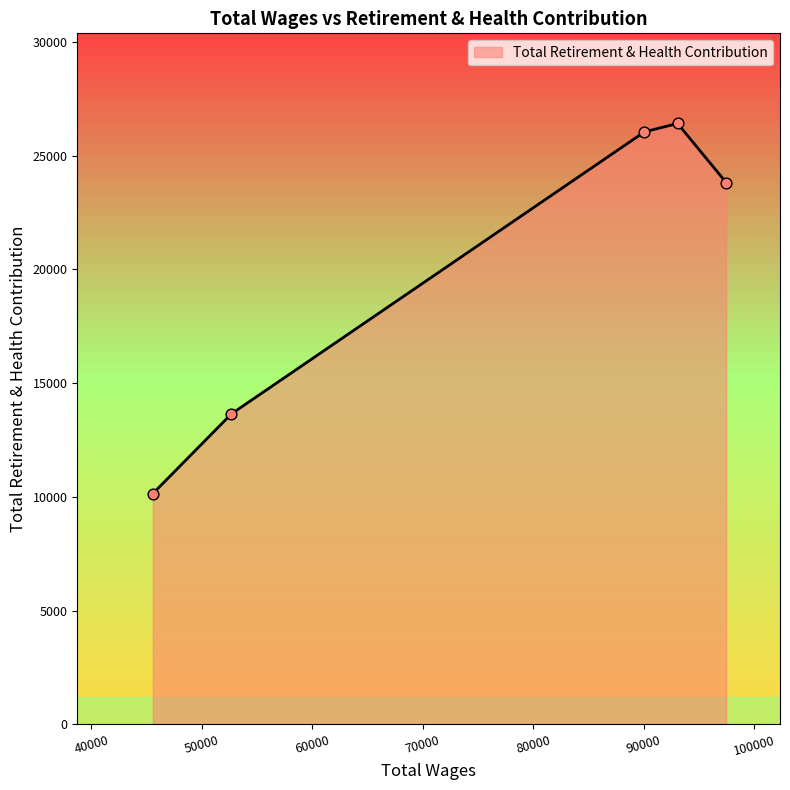

True or false: there are more than 0 points higher than both neighbors.

True